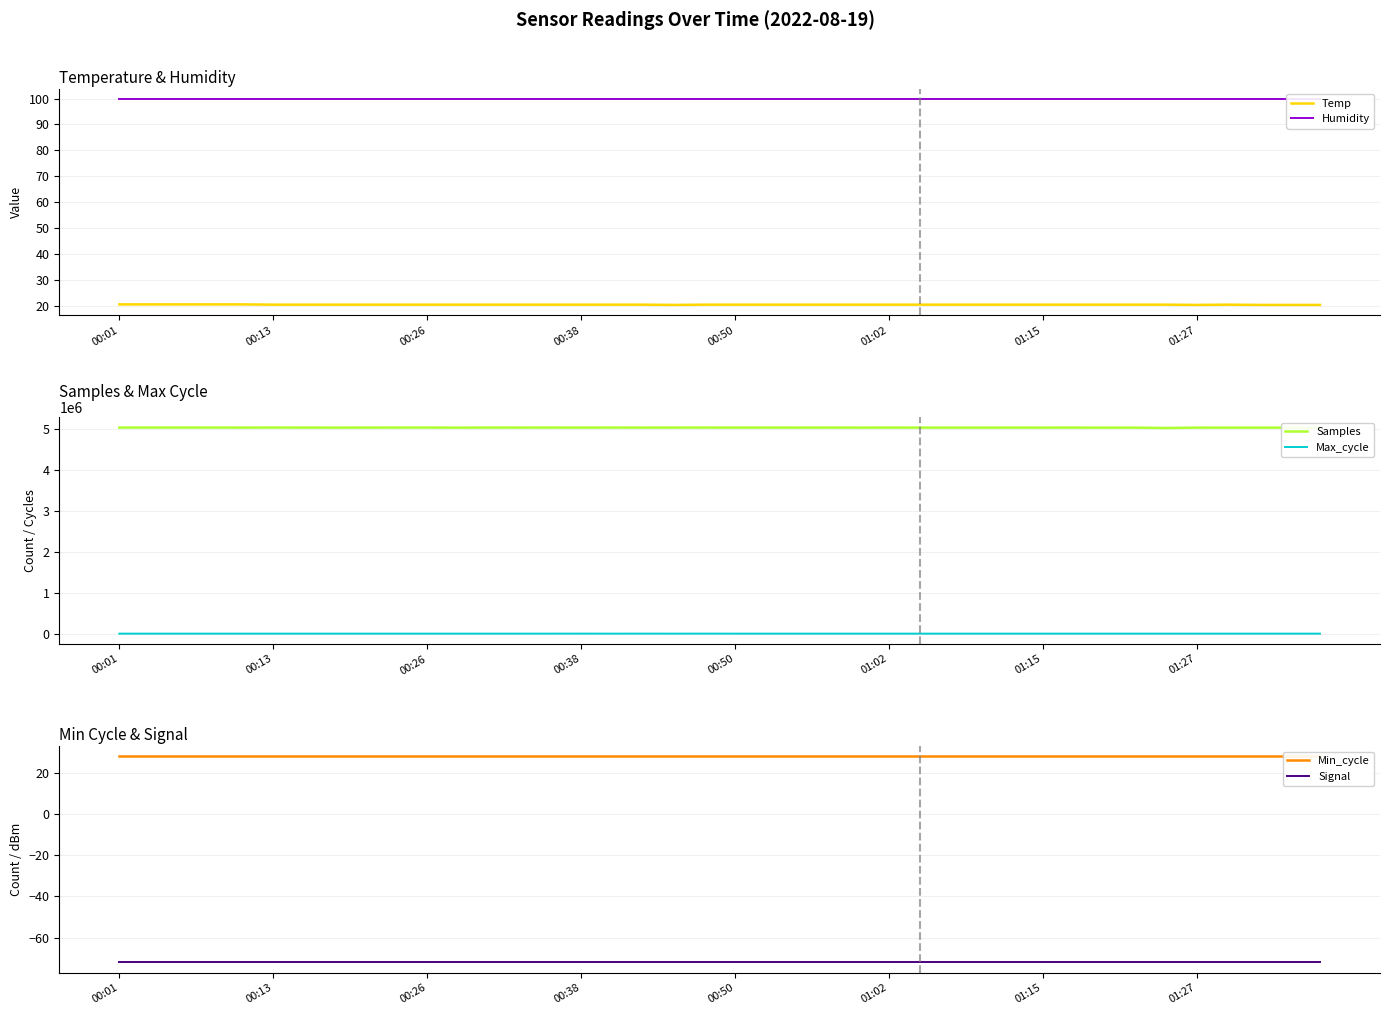

Which series has the largest range (max minus min)?

Samples